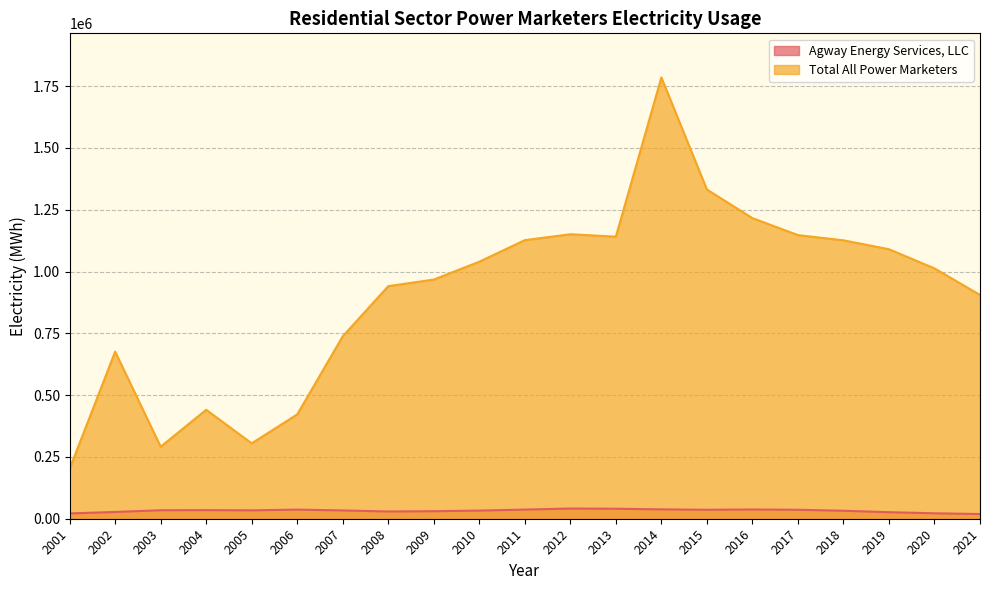

The value of Agway Energy Services, LLC at 2007 is 13891. True or false?

False